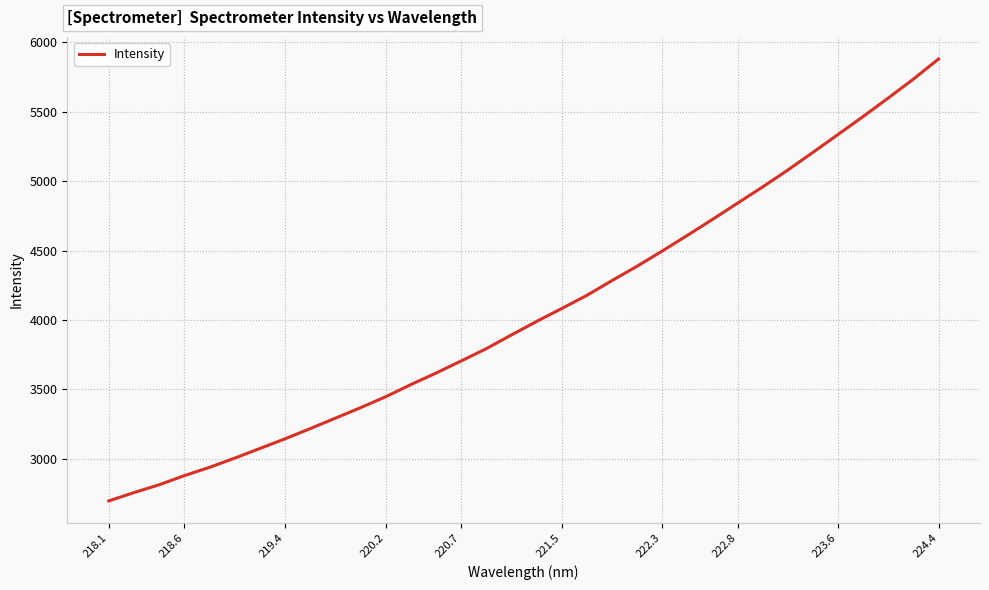

What is the maximum value shown in the chart?

5879.7